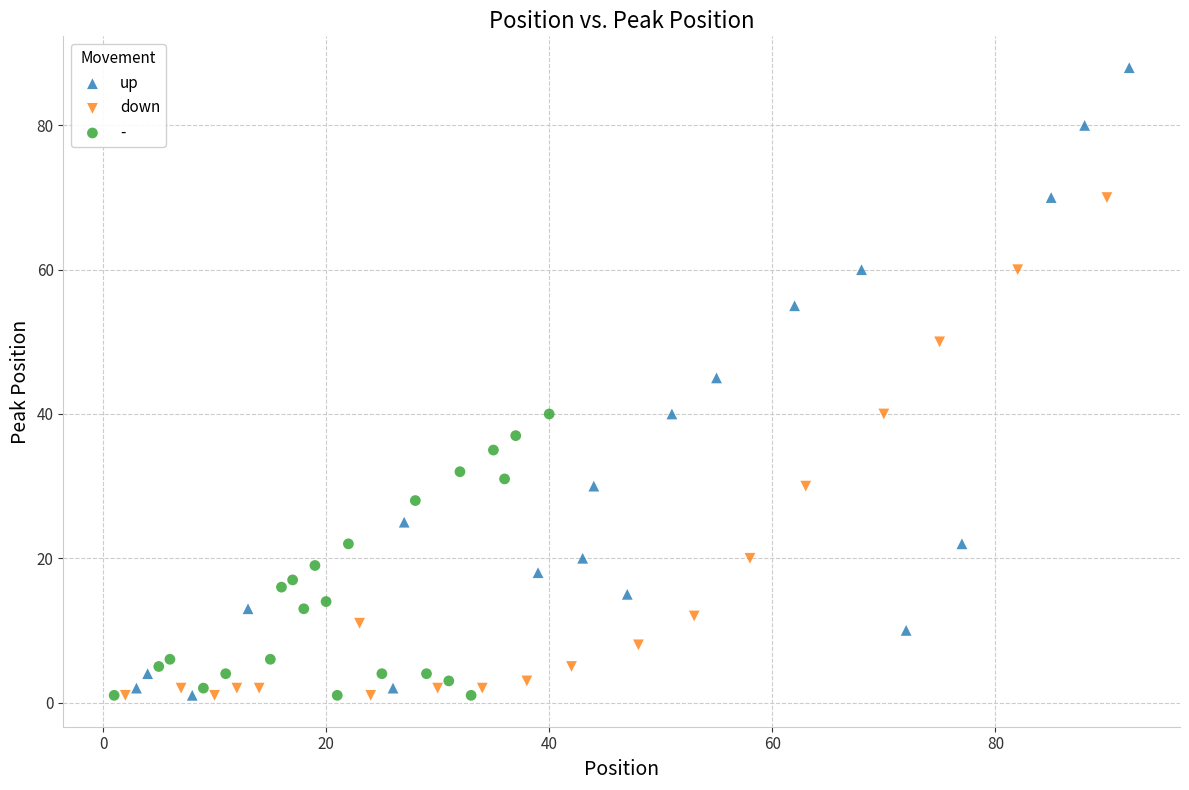

Which series has the largest Y range (max minus min)?

up